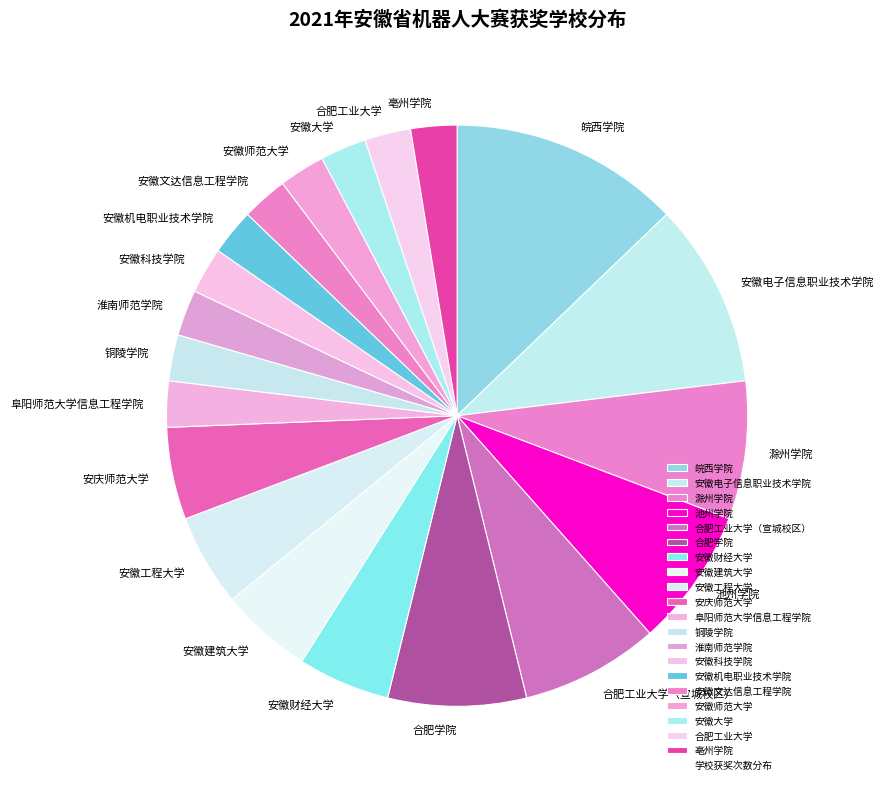

Which slice is the largest?

皖西学院